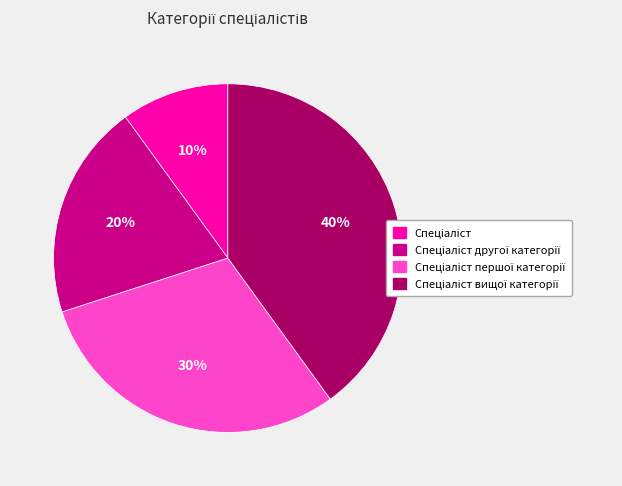

Is there a majority slice in this chart?

No